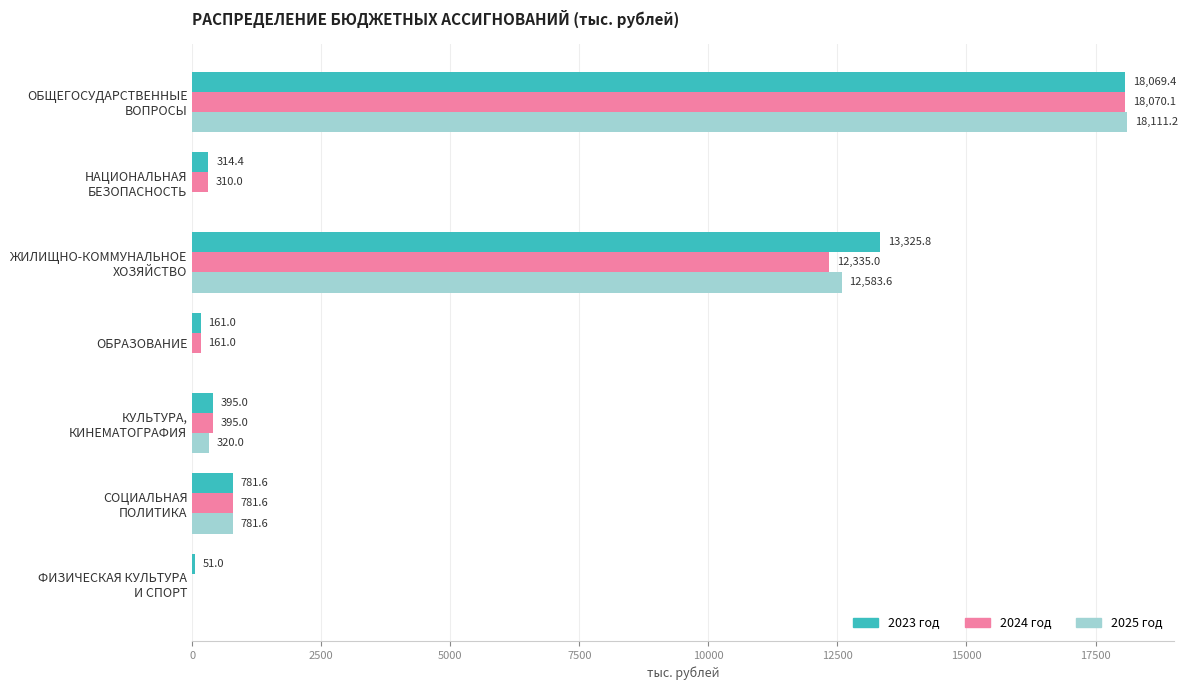

True or false: 2023 год has a value of 161.0 at ОБРАЗОВАНИЕ.

True